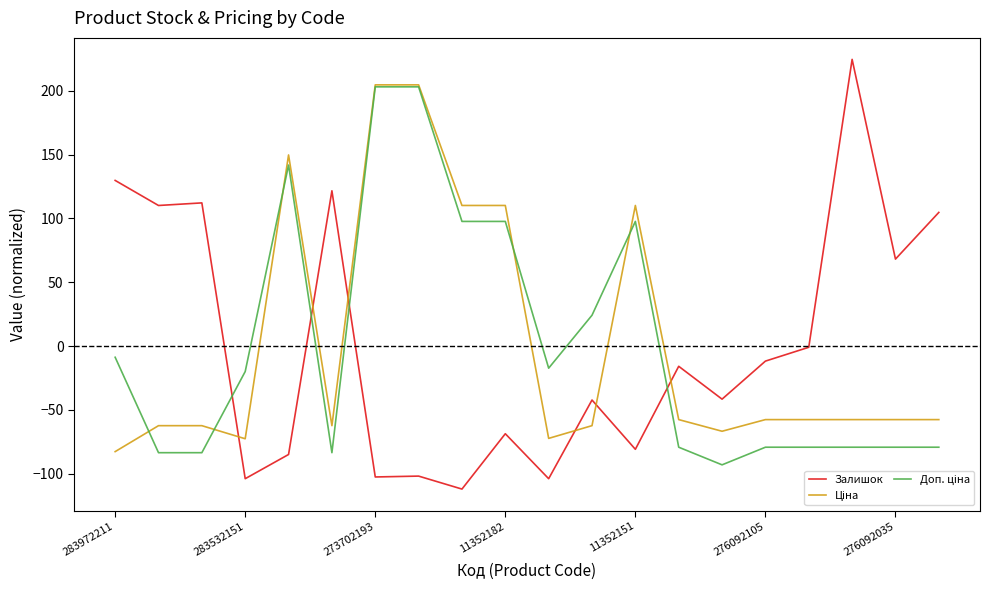

What is the minimum value shown in the chart?

-112.1